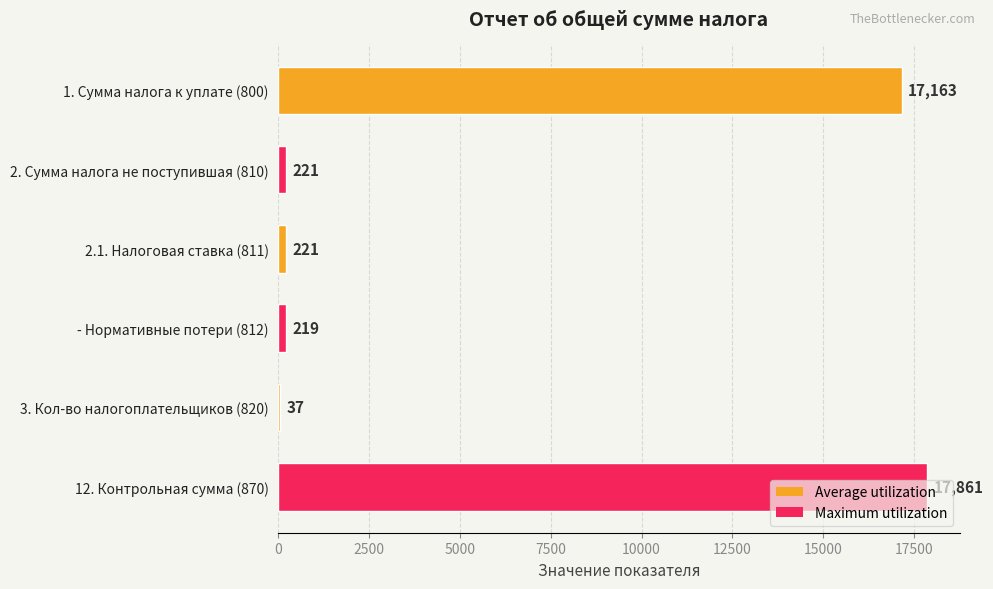

What is the ratio of the value at 12. Контрольная сумма (870) to the value at 2.1. Налоговая ставка (811)?

80.8